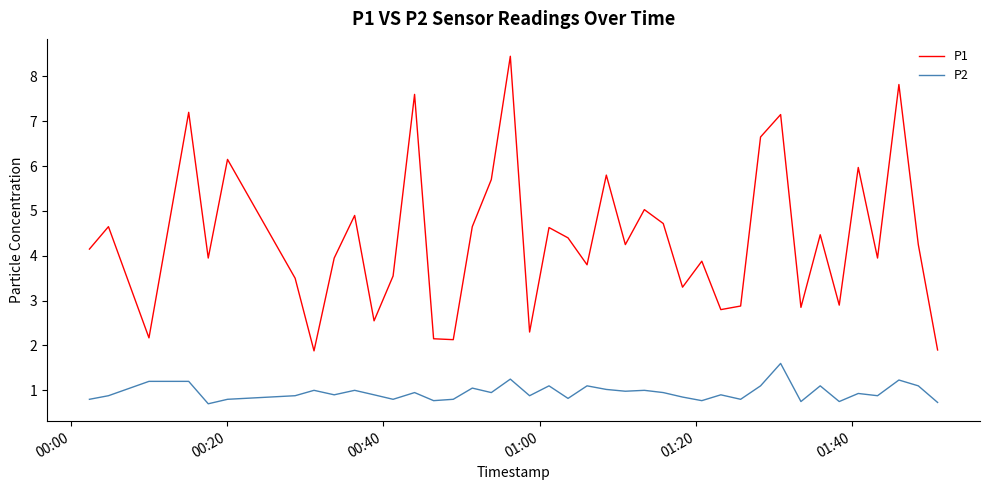

Which series has the largest total across all categories?

P1